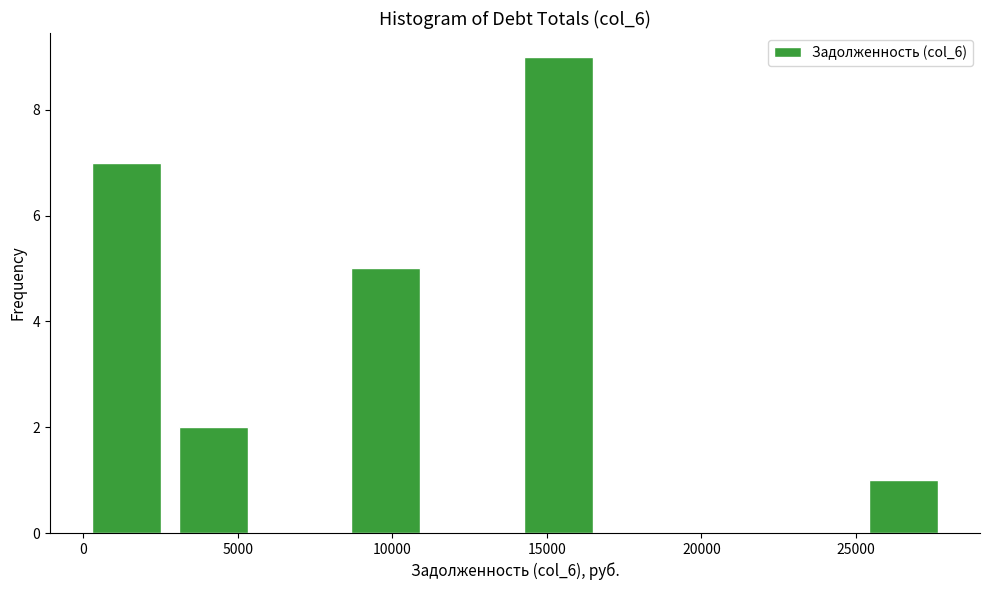

Reading left to right, list every bar in this chart as the range it spans on the x-axis followed by its height. Neither the bar edges nor the heights are printed on the chart, so give them approximately, as read against the axes.

0 to 3000: 7
3000 to 5500: 2
5500 to 8500: 0
8500 to 11000: 5
11000 to 14000: 0
14000 to 17000: 9
17000 to 19500: 0
19500 to 22500: 0
22500 to 25000: 0
25000 to 28000: 1